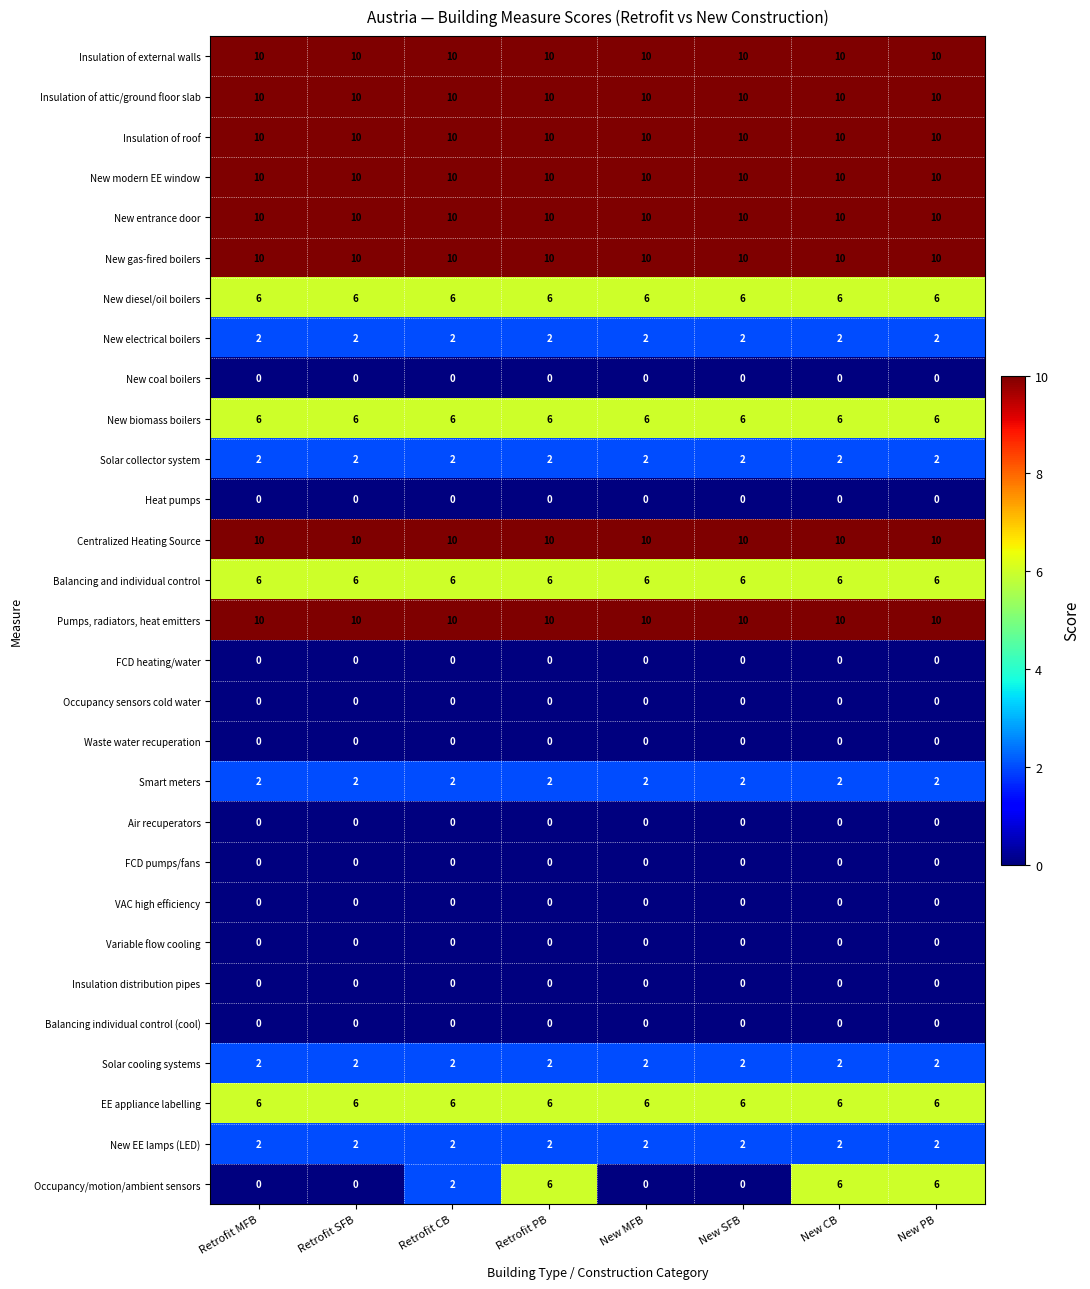

What is the total value across all series at New PB?

120